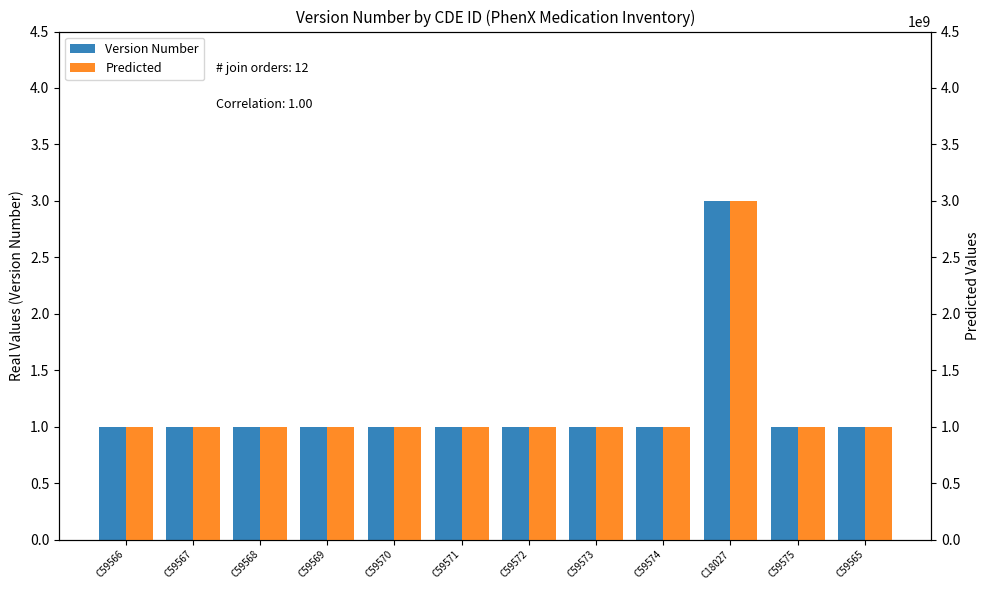

Reading left to right, list all the values displayed in this chart.

Version Number: 1	1	1	1	1	1	1	1	1	3	1	1
Predicted: 1000000000	1000000000	1000000000	1000000000	1000000000	1000000000	1000000000	1000000000	1000000000	3000000000	1000000000	1000000000